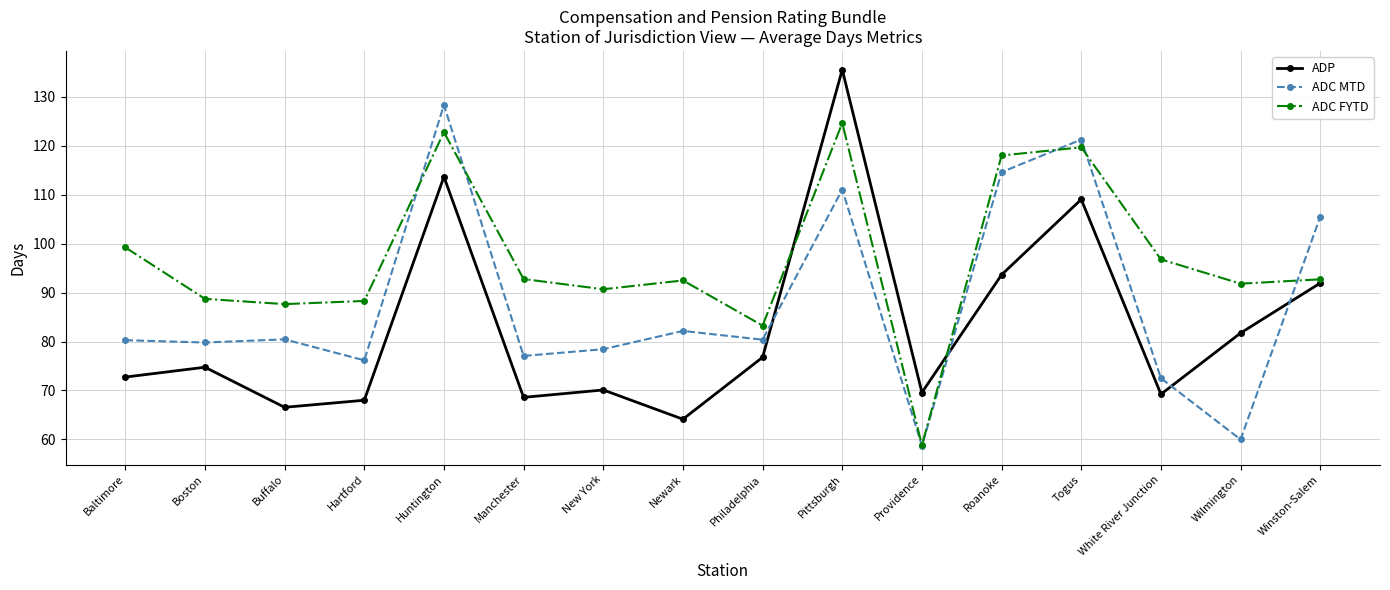

At how many categories does at least one series exceed 105?

5